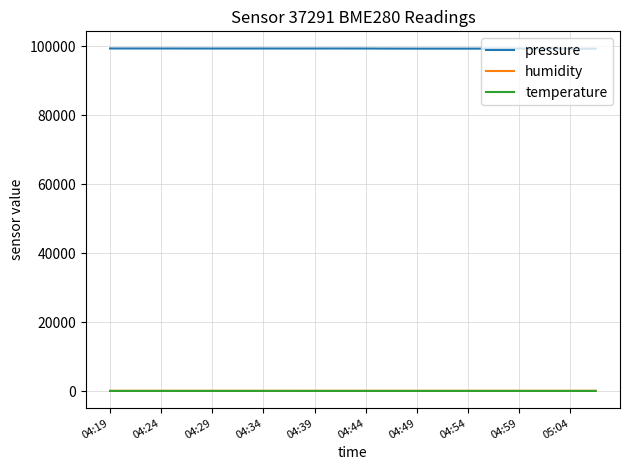

True or false: pressure and humidity cross at least once.

False